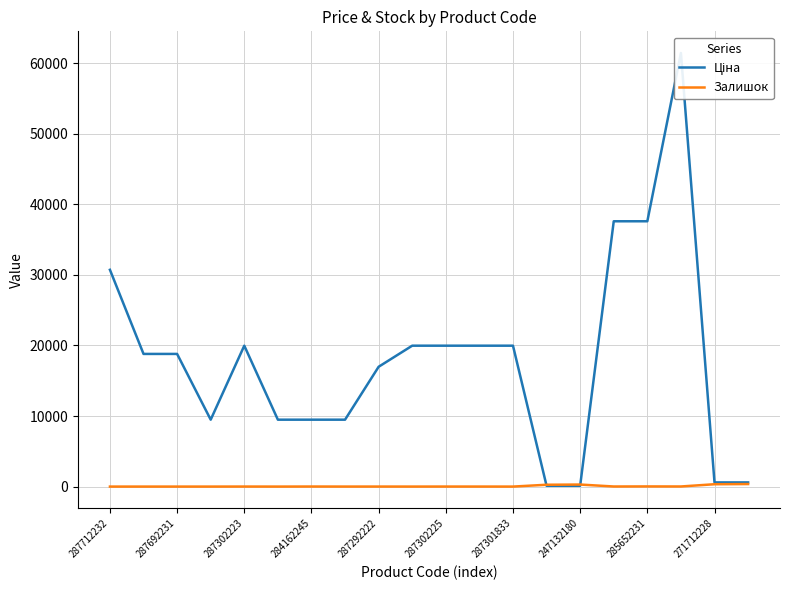

At which category does the chart reach its peak across all series?

17